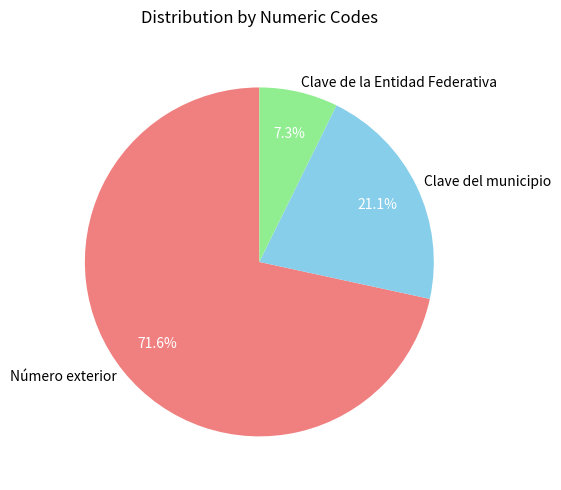

Approximately how many times larger is the value at Clave de la Entidad Federativa compared to Clave del municipio?

0.3